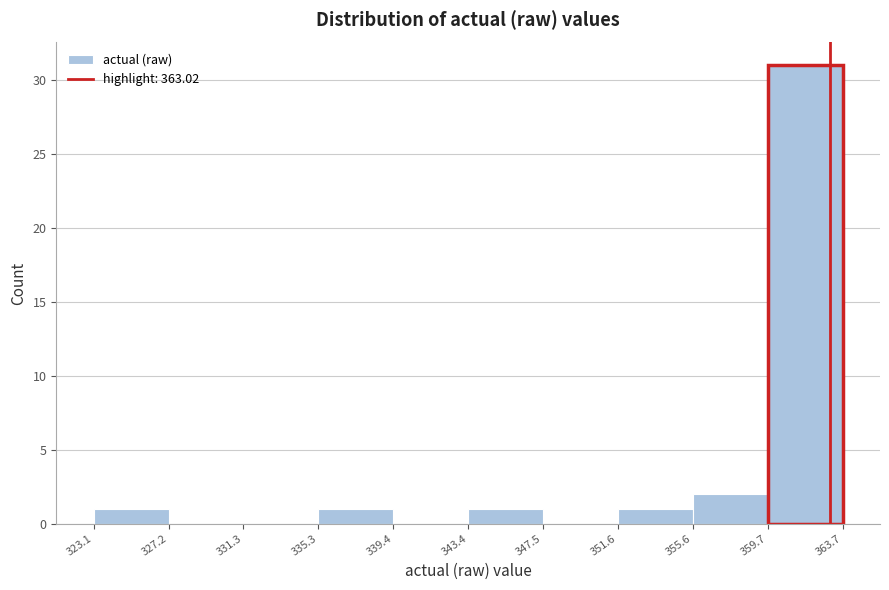

Reading left to right, transcribe this chart: for each bar, give the range it covers on the x-axis and its height. The values are not printed on the chart, so give them approximately, as read against the axis.

323.1 to 327.2: 1
327.2 to 331.3: 0
331.3 to 335.3: 0
335.3 to 339.4: 1
339.4 to 343.4: 0
343.4 to 347.5: 1
347.5 to 351.6: 0
351.6 to 355.6: 1
355.6 to 359.7: 2
359.7 to 363.7: 31